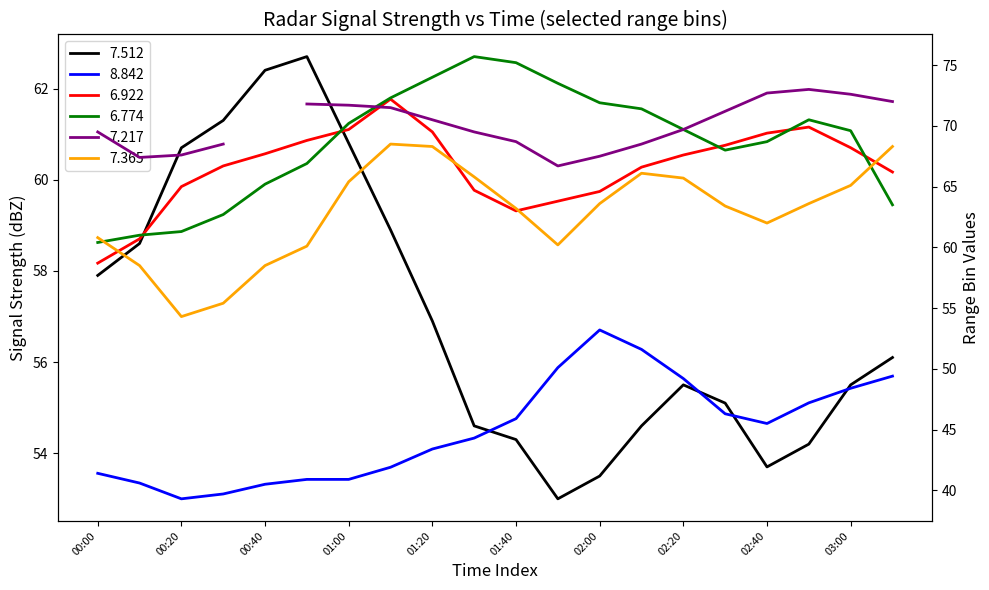

The 7.365 series shows 66.1 at 2018/01/30 02:10. True or false?

True